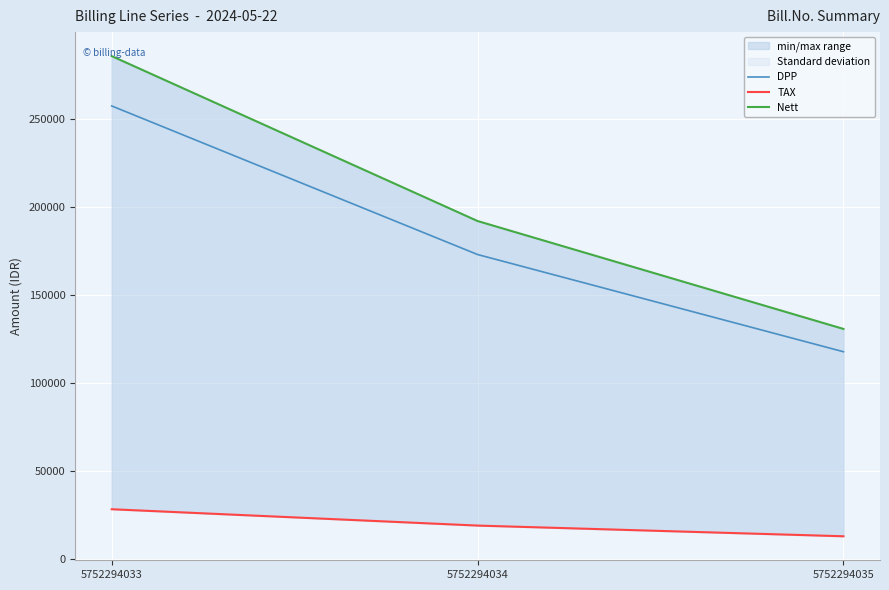

Is it true that Nett equals 407214 at 5752294033?

False